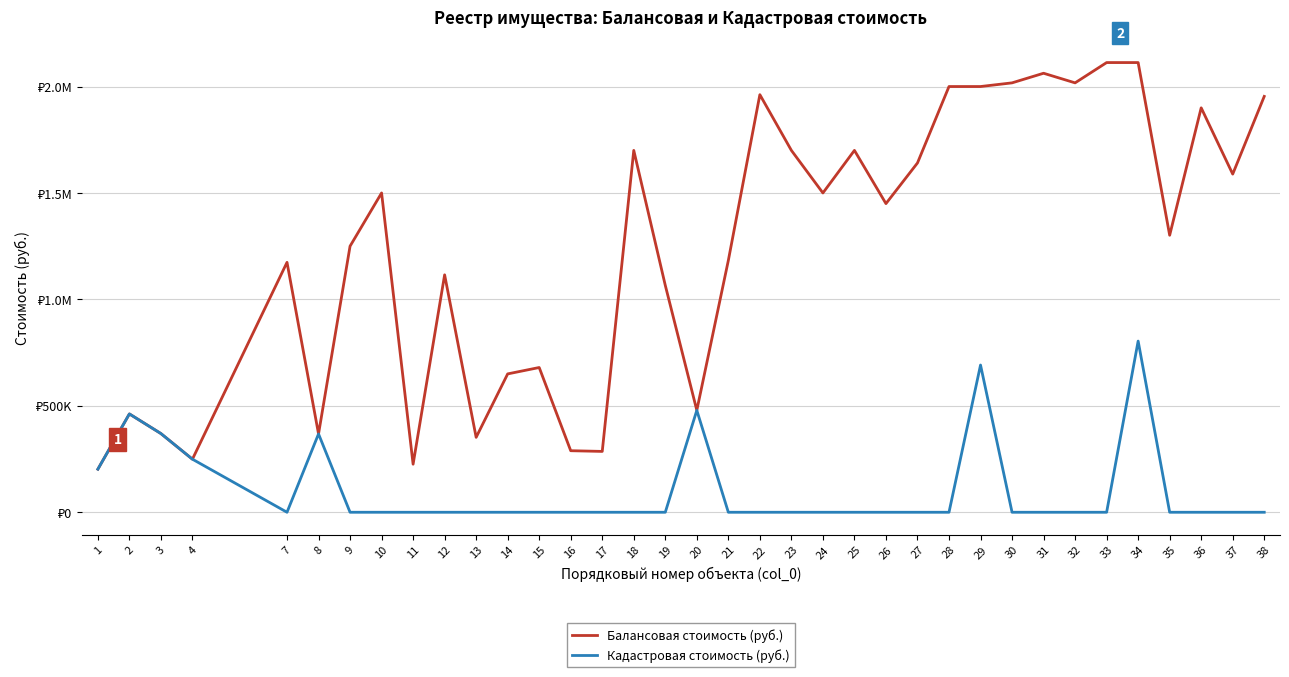

What are all the series names shown in the legend?

Балансовая стоимость (руб.), Кадастровая стоимость (руб.)